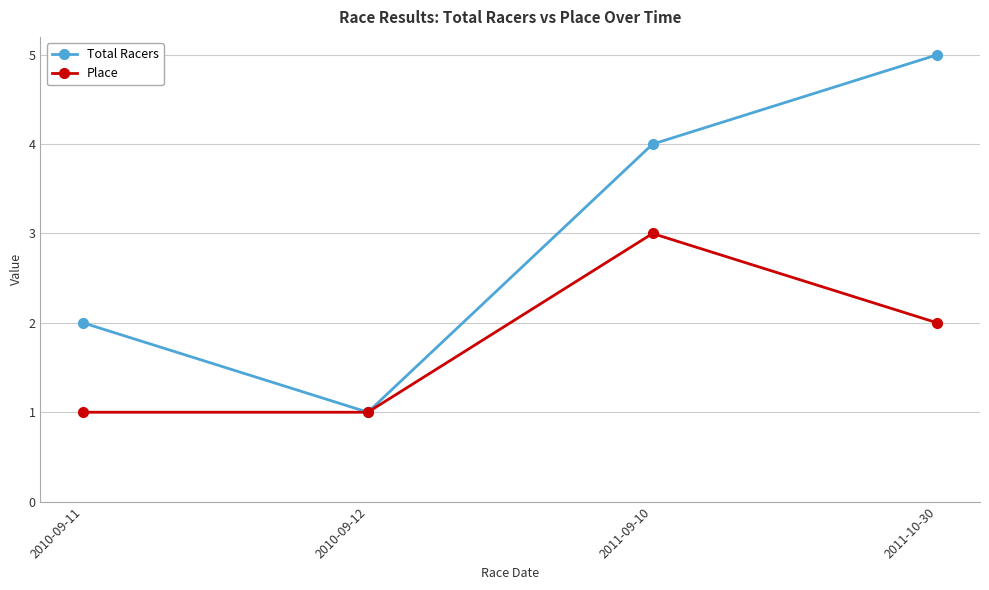

Is the value of Total Racers at 2011-09-10 greater than the value of Place at 2010-09-12?

Yes